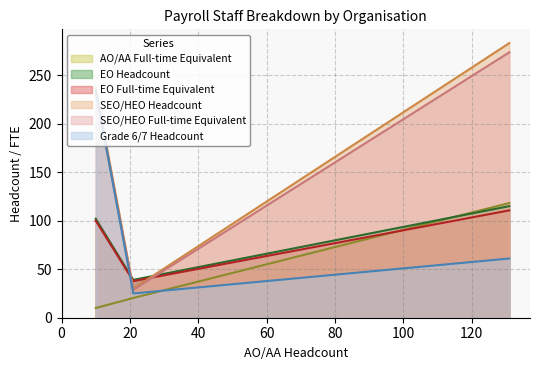

What are all the series names shown in the legend?

AO/AA Full-time Equivalent, EO Headcount, EO Full-time Equivalent, SEO/HEO Headcount, SEO/HEO Full-time Equivalent, Grade 6/7 Headcount